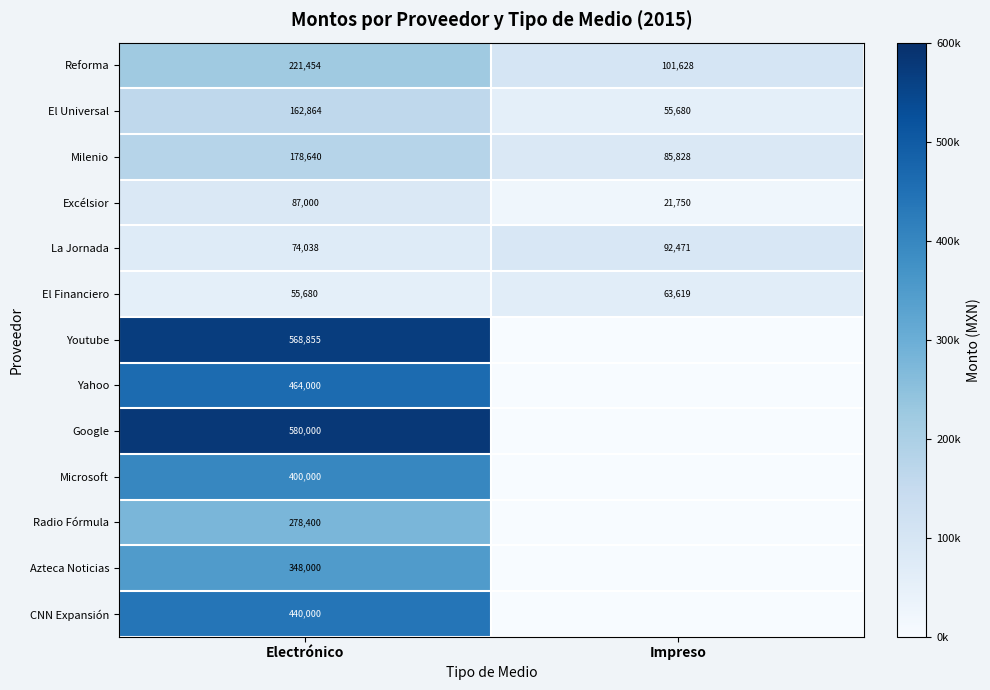

Which category has the highest value in the Excélsior series?

Electrónico